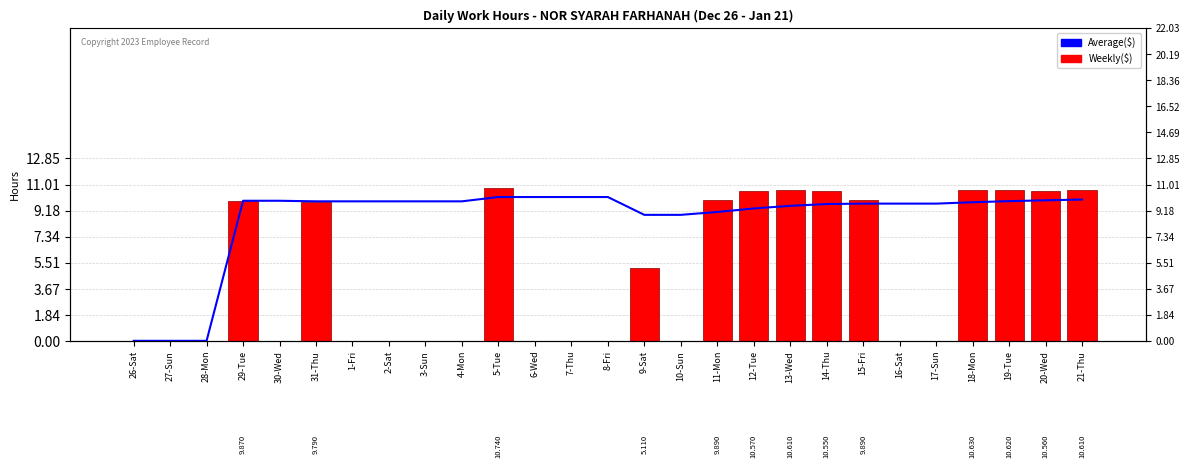

What is the sum of all Weekly($) values?

129.4